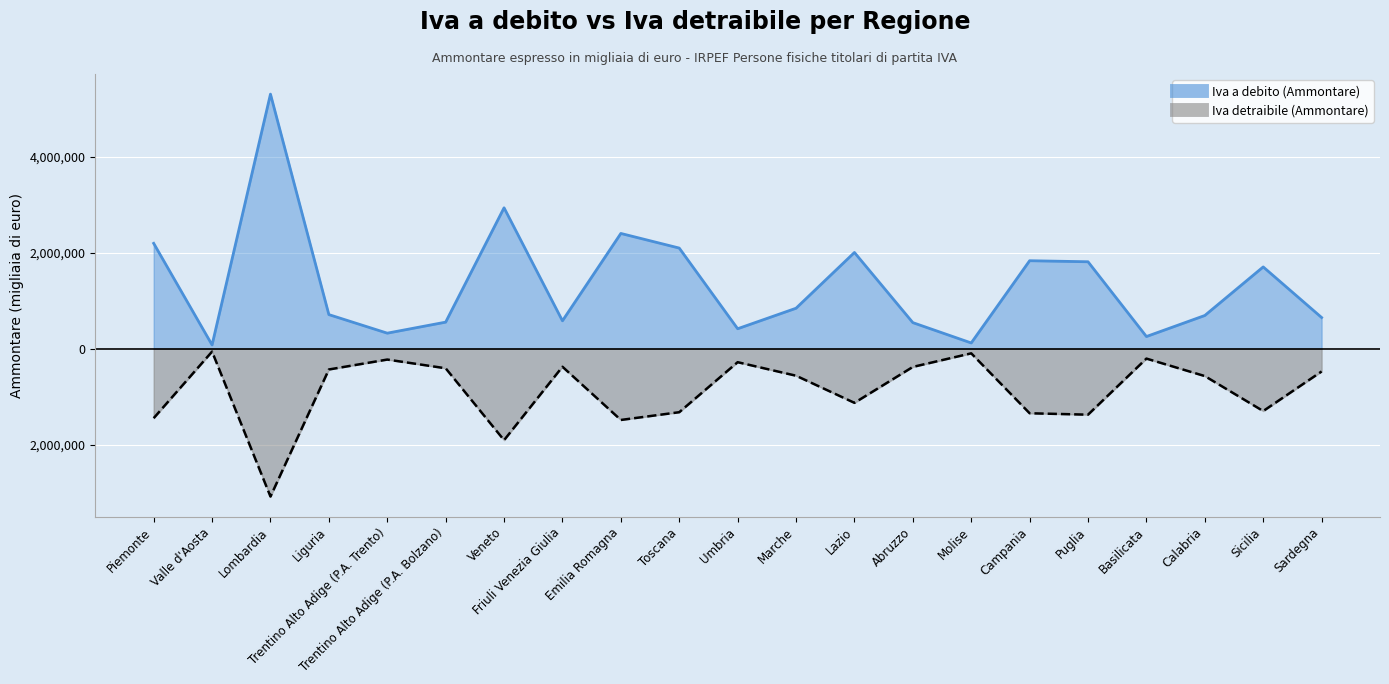

What is the average value of the Iva detraibile (Ammontare) series?

-877660